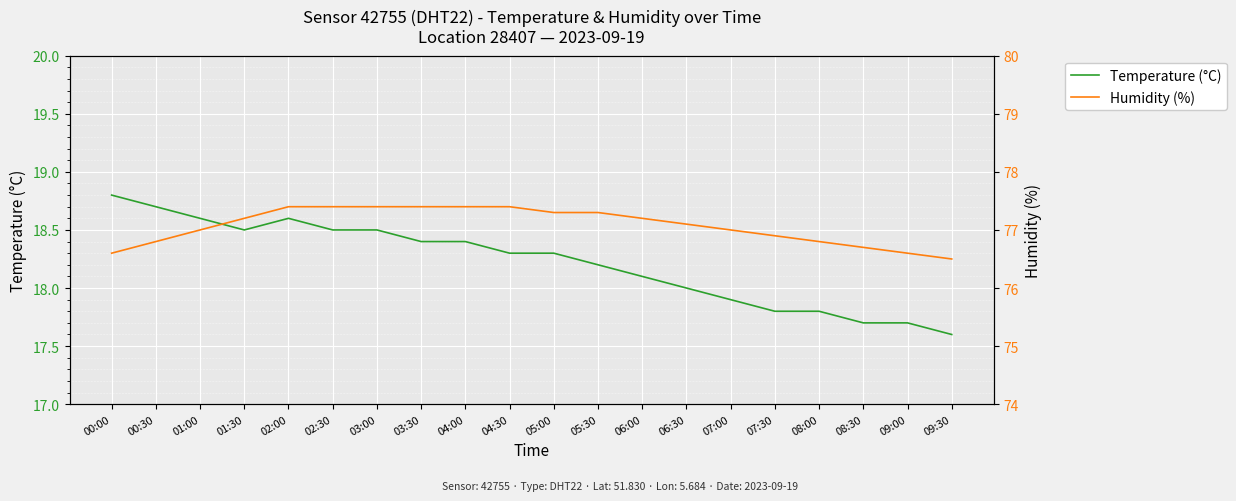

True or false: Humidity (%) has a value of 77.3 at 05:30.

True